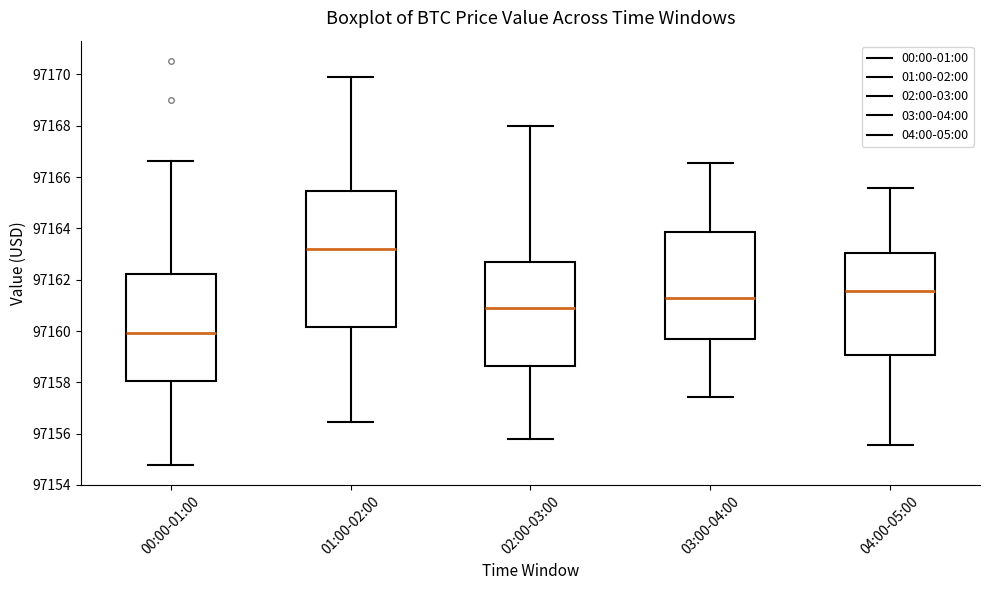

Reading left to right, transcribe this box plot: for each box, give where its median line is, the range the box spans, and where its two whiskers end, as read against the y-axis. The values are not printed on the chart, so give them approximately, as read against the axis.

00:00-01:00: median 97160.0, box 97158.0 to 97162.2, whiskers 97154.8 to 97166.6
01:00-02:00: median 97163.2, box 97160.2 to 97165.4, whiskers 97156.4 to 97170.0
02:00-03:00: median 97160.8, box 97158.6 to 97162.6, whiskers 97155.8 to 97168.0
03:00-04:00: median 97161.2, box 97159.6 to 97163.8, whiskers 97157.4 to 97166.6
04:00-05:00: median 97161.6, box 97159.0 to 97163.0, whiskers 97155.6 to 97165.6